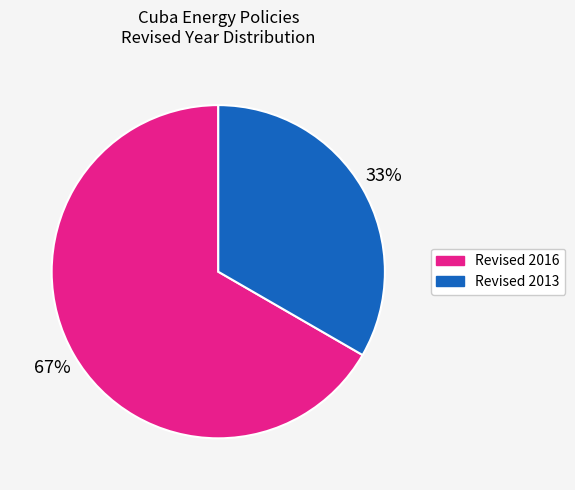

To the nearest percent, what is the average slice percentage?

50%